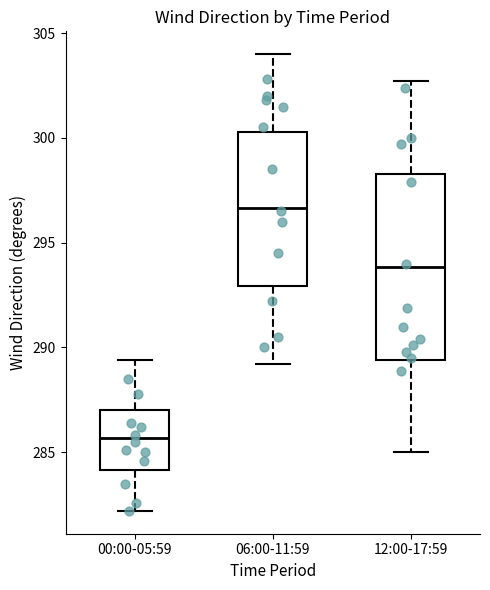

Reading left to right, read every box against the y-axis: the position of its median line, the range the box covers, and the ends of its whiskers. The values are not printed on the chart, so give them approximately, as read against the axis.

00:00-05:59: median 285.5, box 284.0 to 287.0, whiskers 282.0 to 289.5
06:00-11:59: median 296.5, box 293.0 to 300.5, whiskers 289.0 to 304.0
12:00-17:59: median 294.0, box 289.5 to 298.5, whiskers 285.0 to 302.5